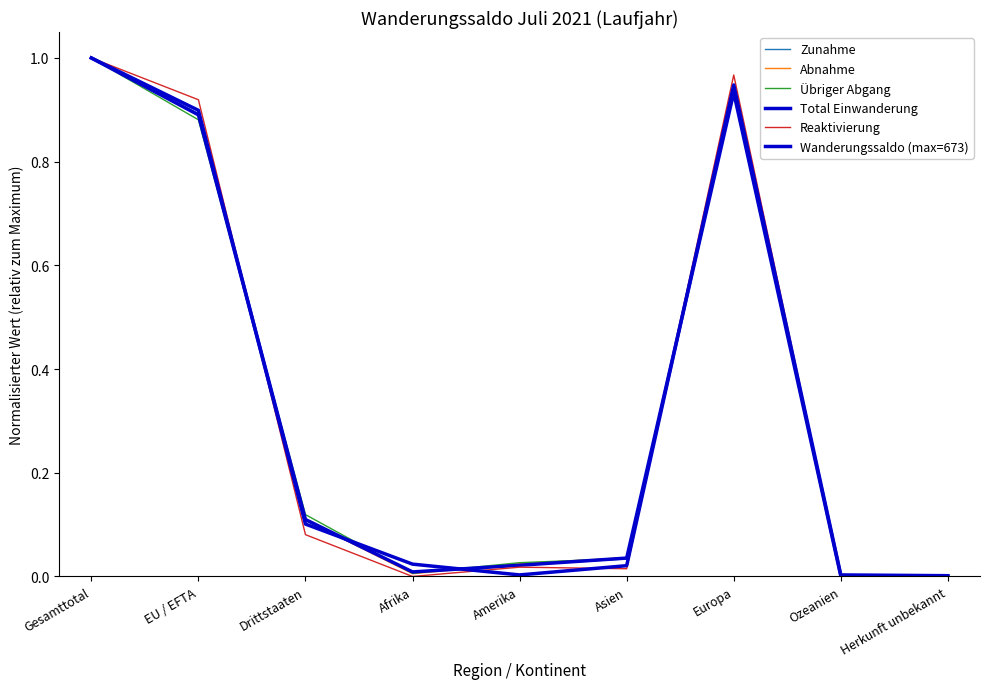

Is it true that Reaktivierung equals 0.0 at Amerika?

False